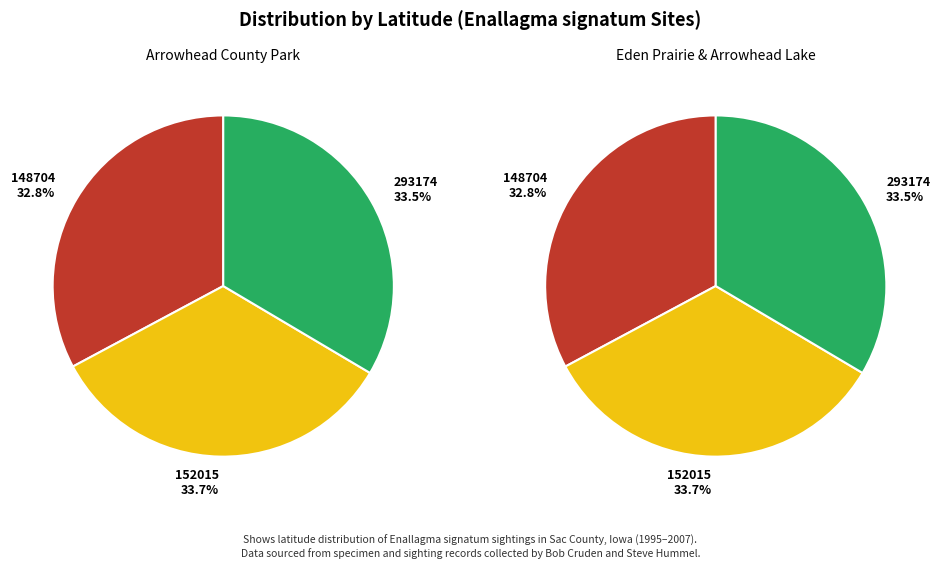

What portion of the pie excludes 152015?

66.3%